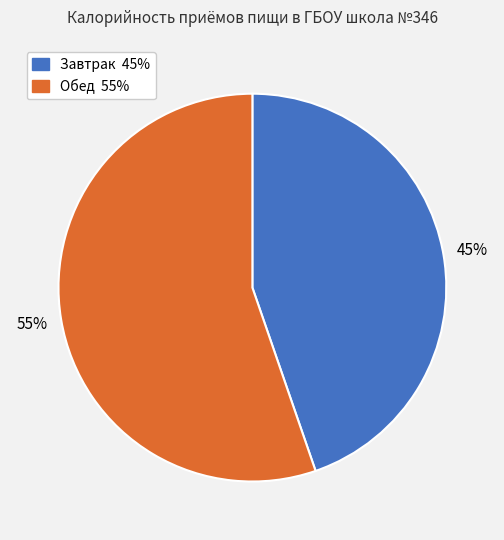

The Обед slice represents 70% of the pie. True or false?

False